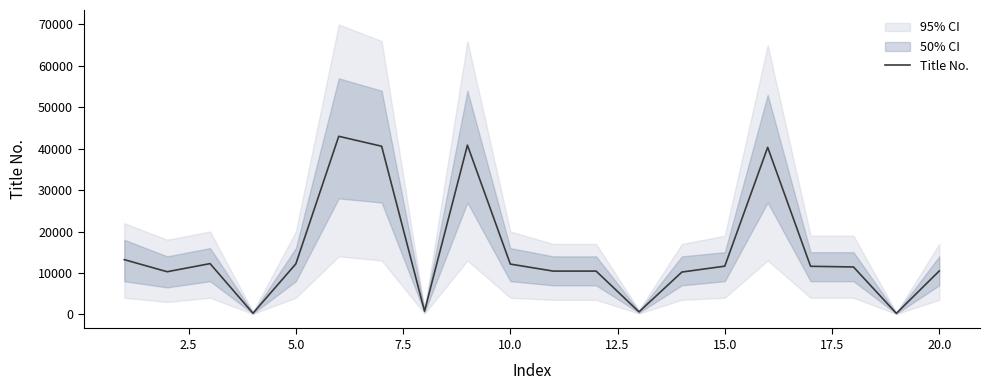

Reading left to right, transcribe all the data shown in this chart.

13205	10288	12249	261	12188	42994	40596	769	40857	12136	10440	10441	592	10211	11631	40328	11600	11440	236	10473